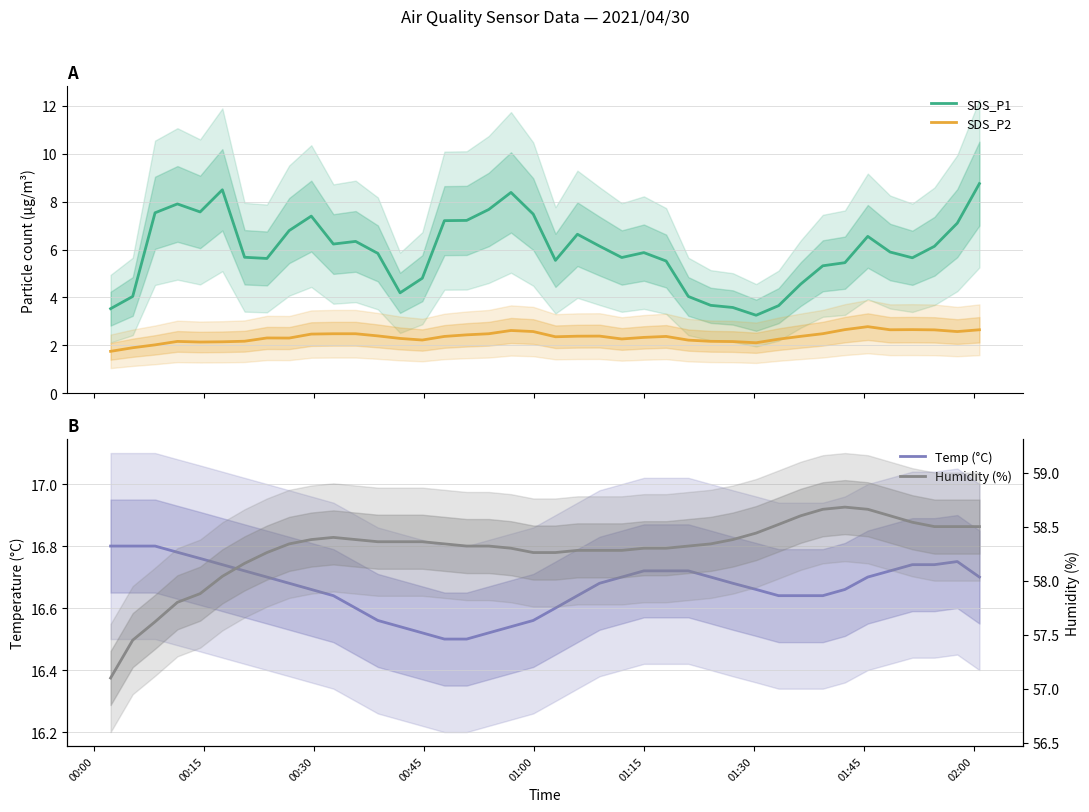

What is the minimum value for SDS_P2?

1.8